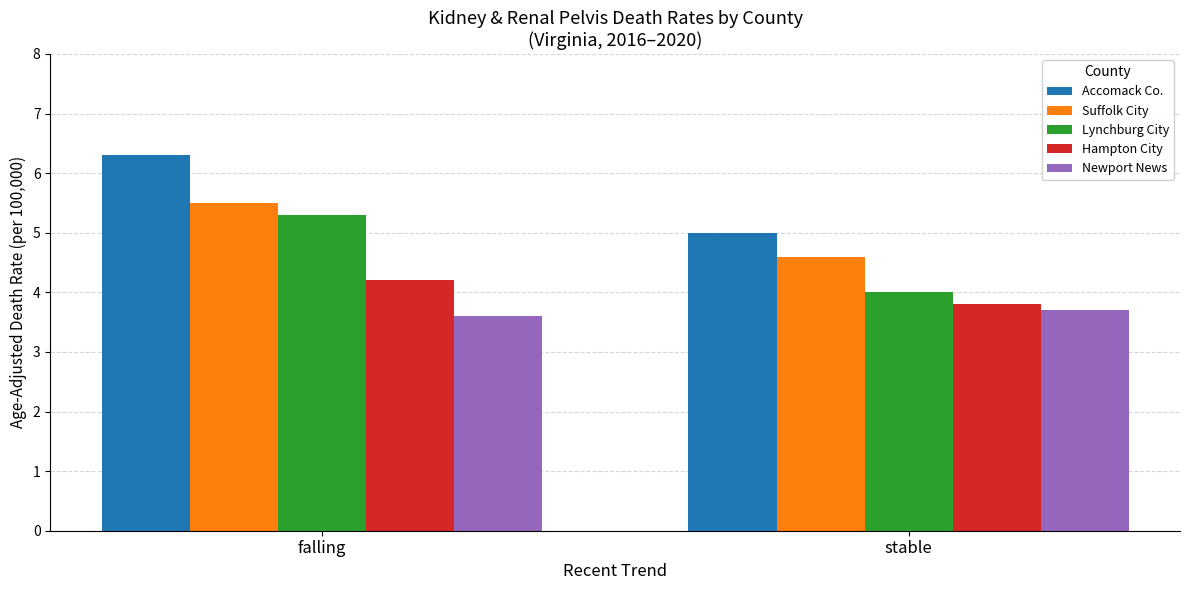

What are all the series names shown in the legend?

Accomack Co., Suffolk City, Lynchburg City, Hampton City, Newport News